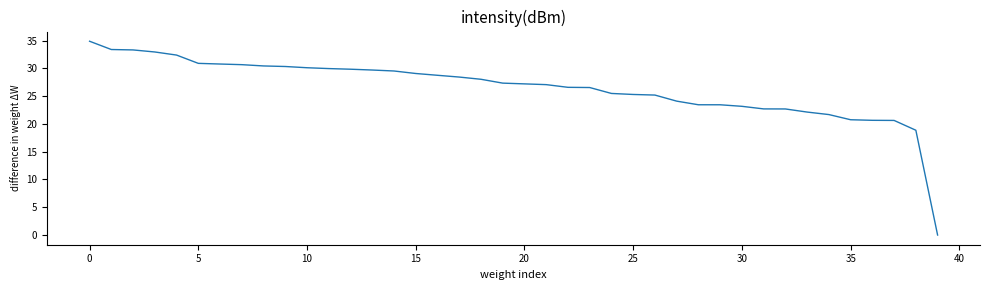

What is the greatest value displayed?

34.9